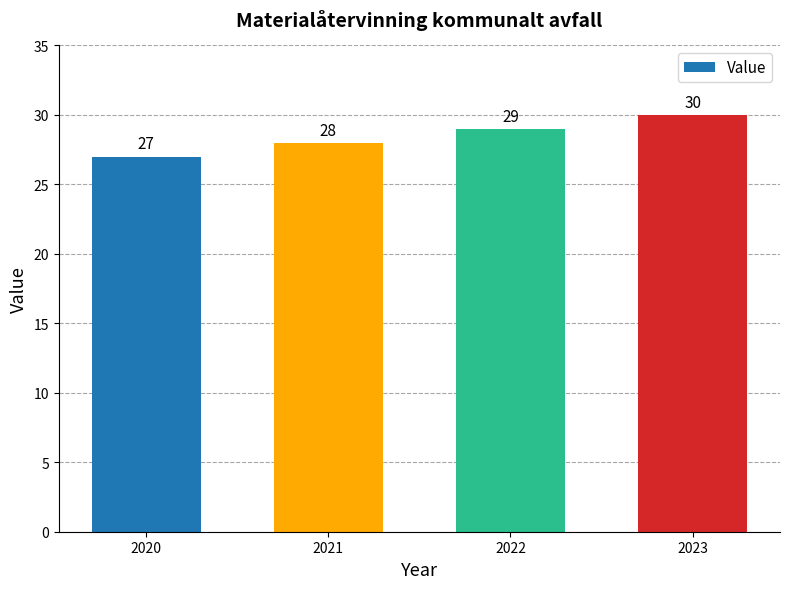

What is the value of the 2nd bar from the left?

28